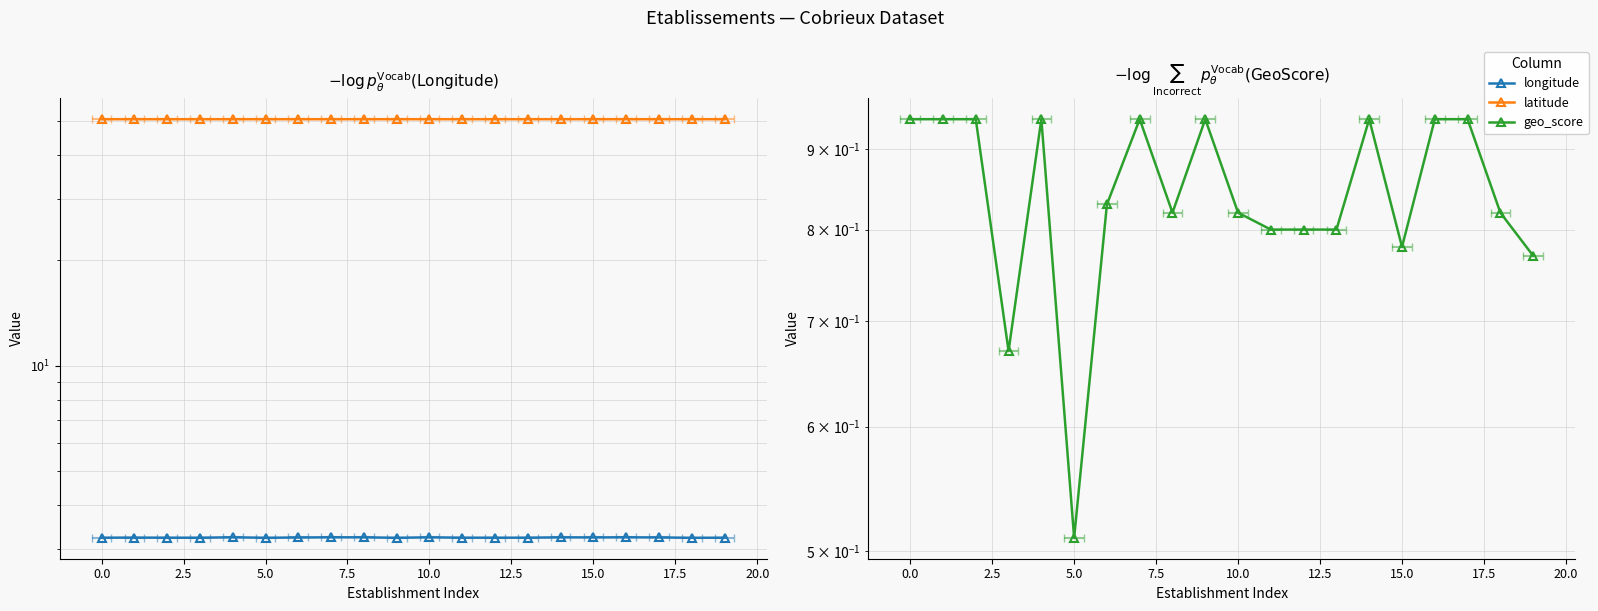

At which label is latitude closest to 50?

19